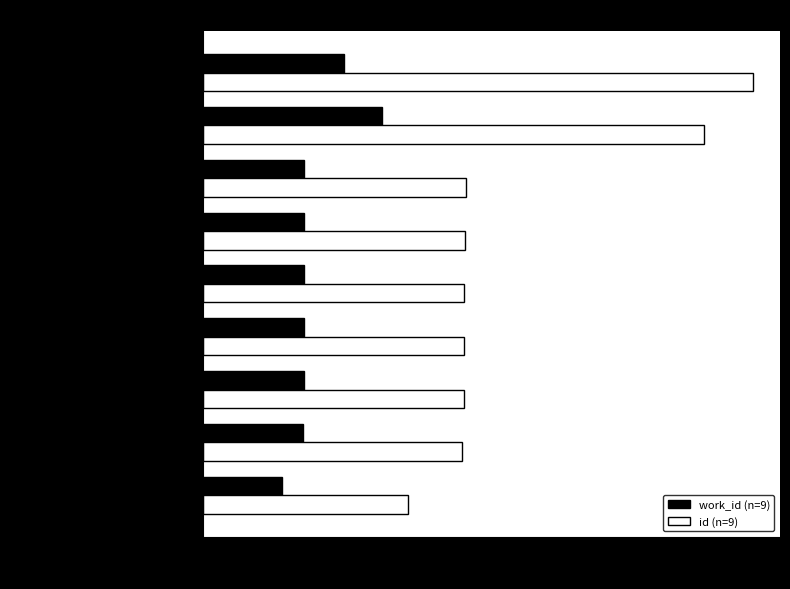

What value does the work_id (n=9) series have at Writing (Tabula Rasa), to the nearest 10?

4200